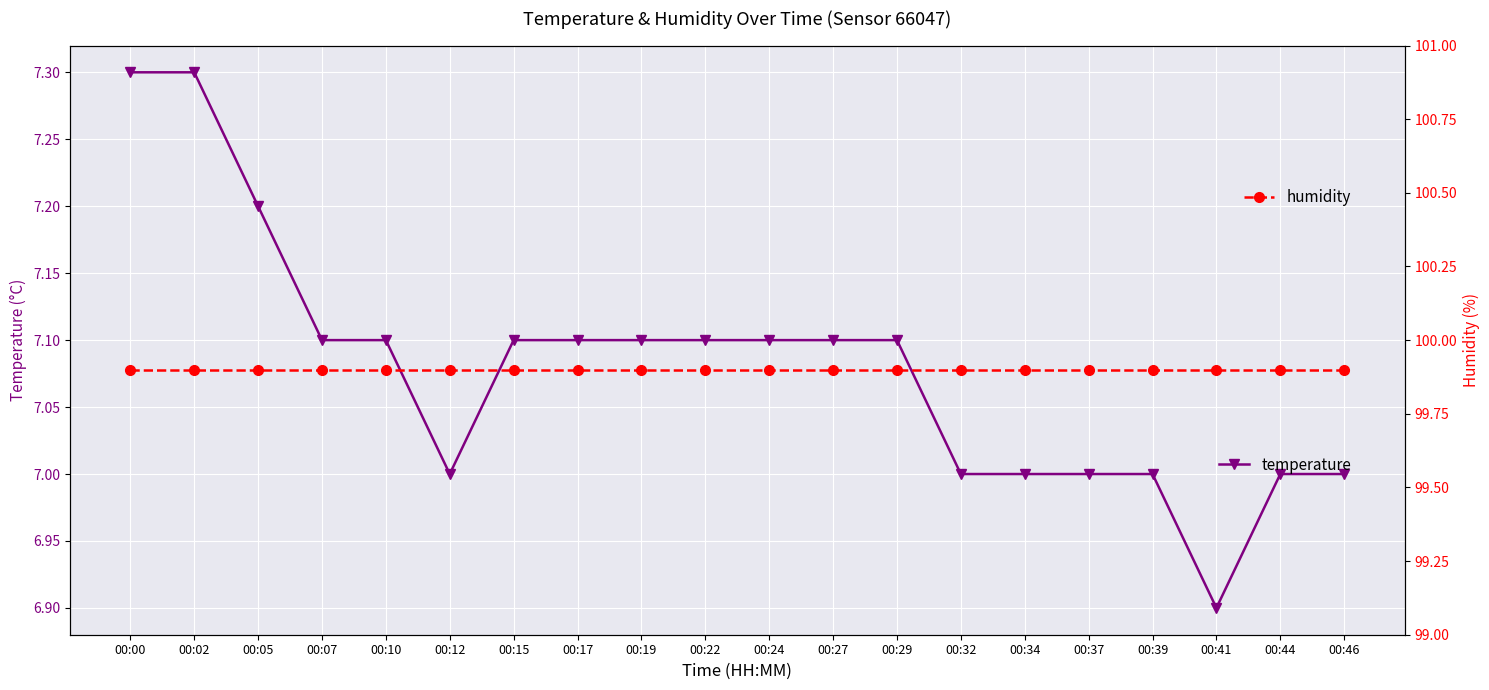

Is it true that temperature equals 7.0 at 00:46?

True